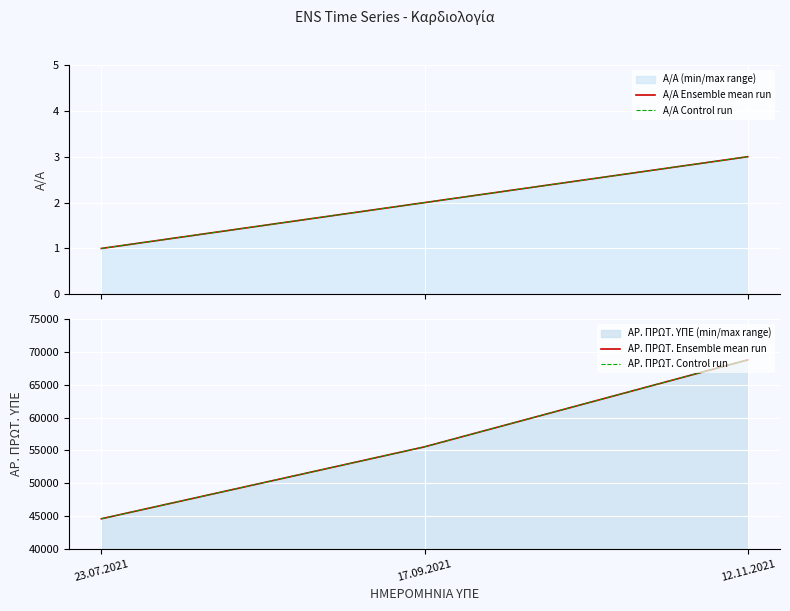

True or false: ΑΡ. ΠΡΩΤ. Ensemble mean run has a value of 55542 at 17.09.2021.

True